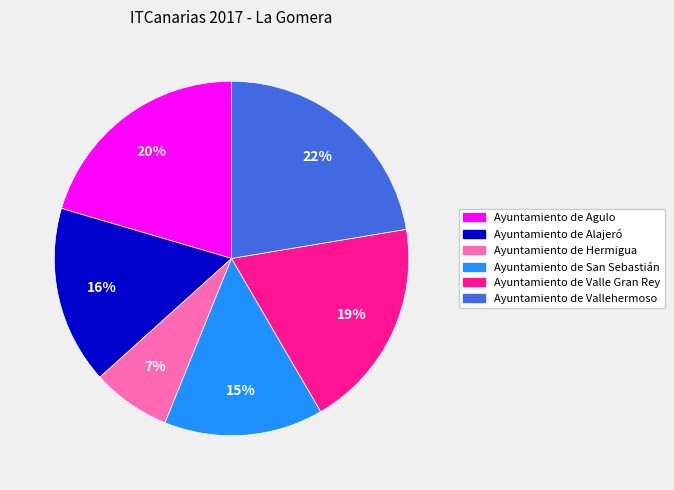

To the nearest percent, what percentage of the pie is Ayuntamiento de Agulo?

20%